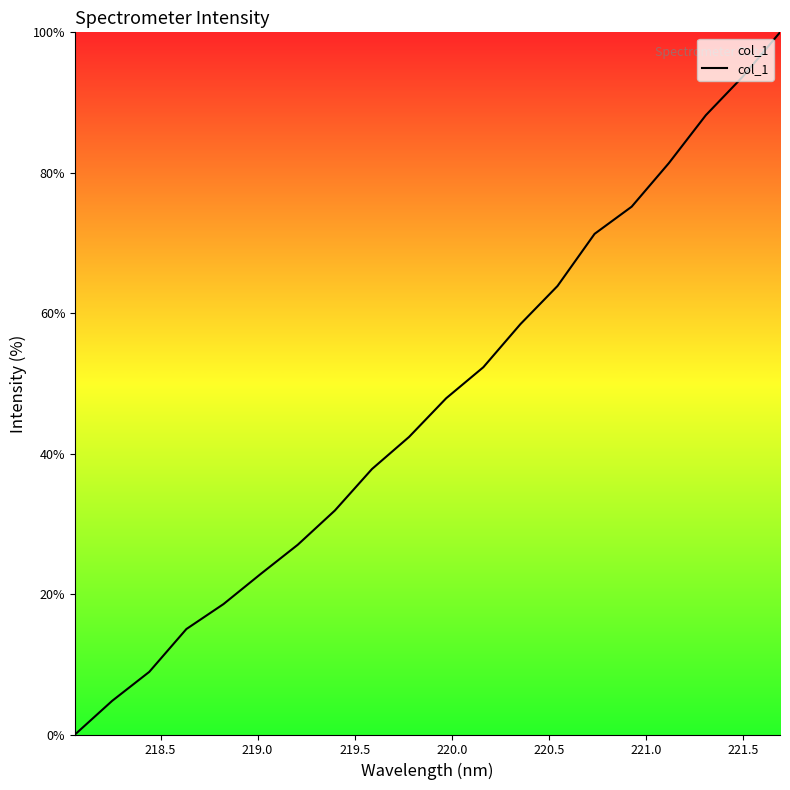

What is the difference between the maximum and minimum values?

100.0